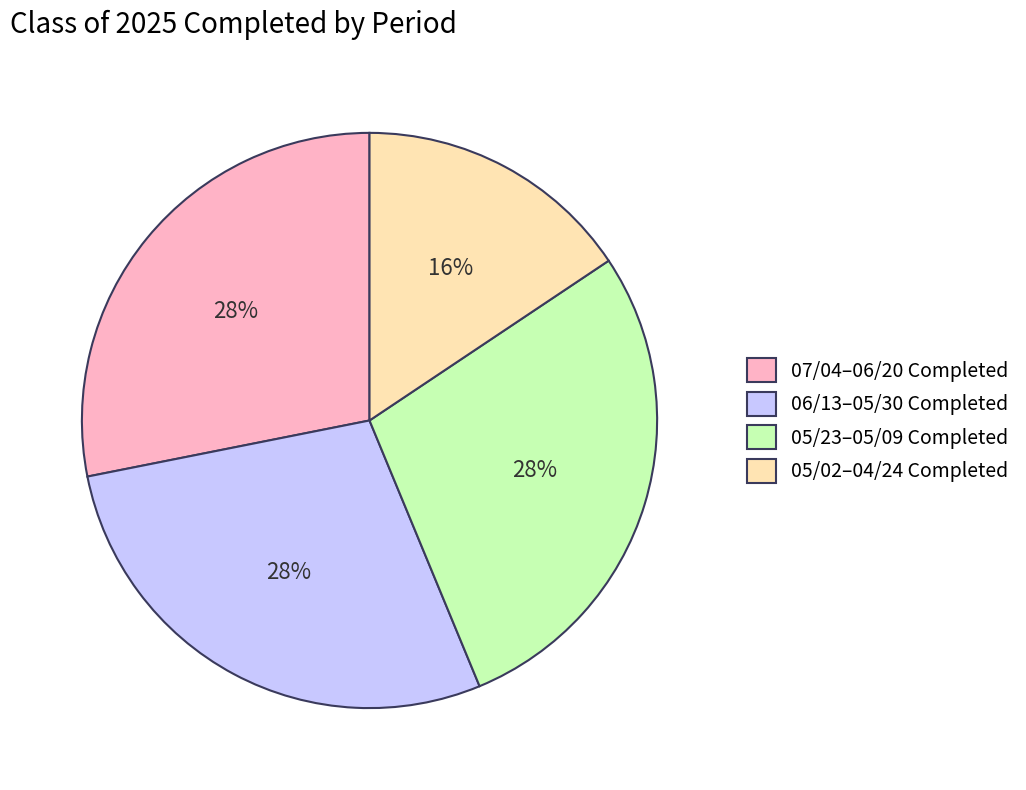

To the nearest percent, what is the average slice percentage?

25%